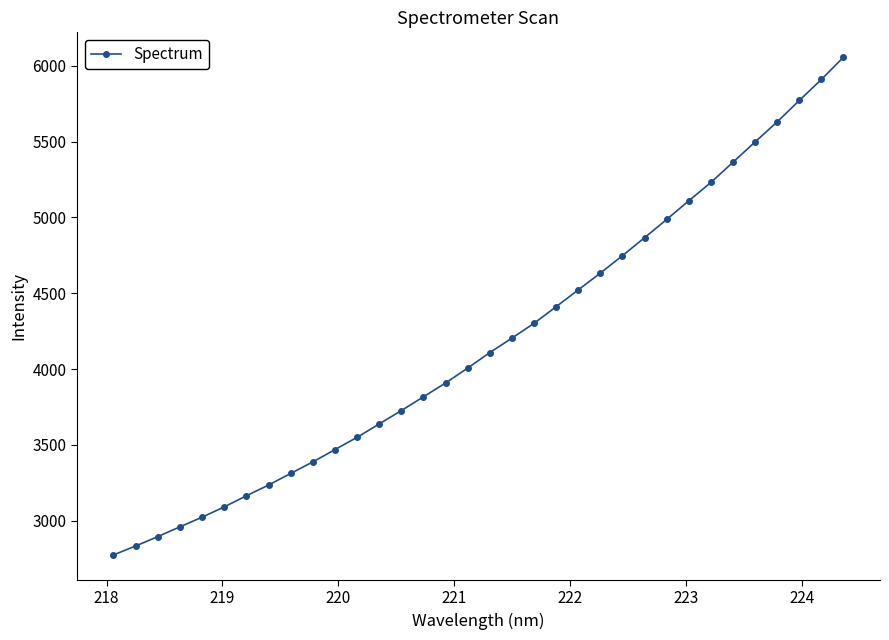

What is the difference between the maximum and minimum values?

3282.2